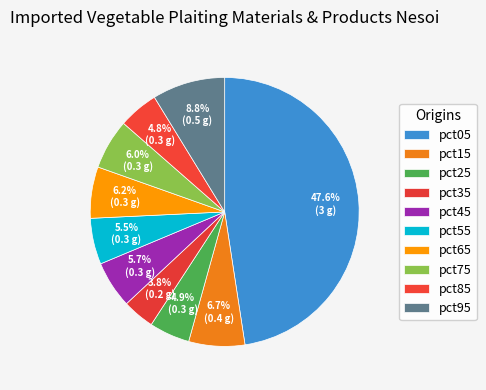

How much of the chart is everything except pct05?

52.4%